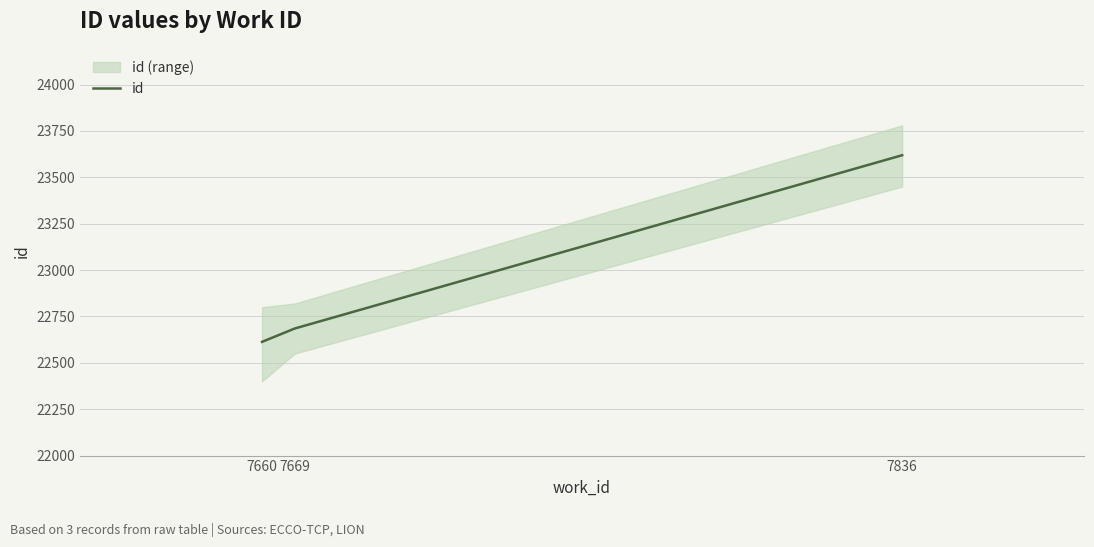

What is the average value?

22972